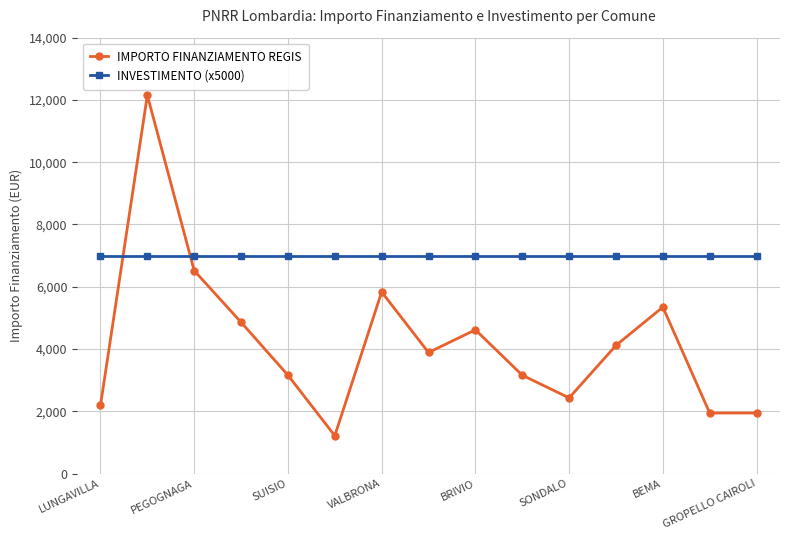

True or false: IMPORTO FINANZIAMENTO REGIS has more than 0 interior local peaks.

True